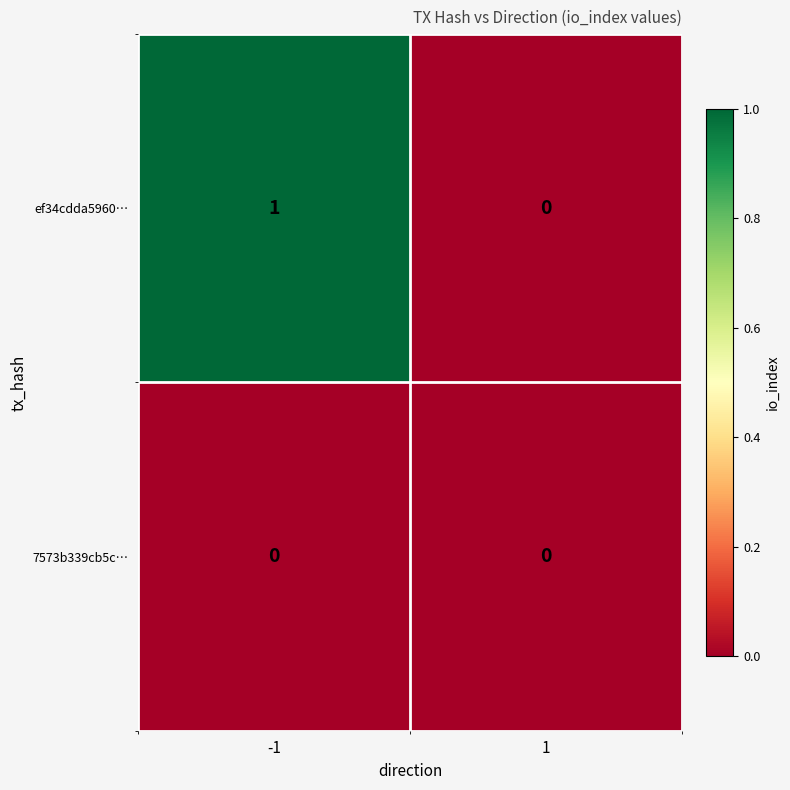

True or false: 7573b339cb5c… has a value of 0 at -1.

True